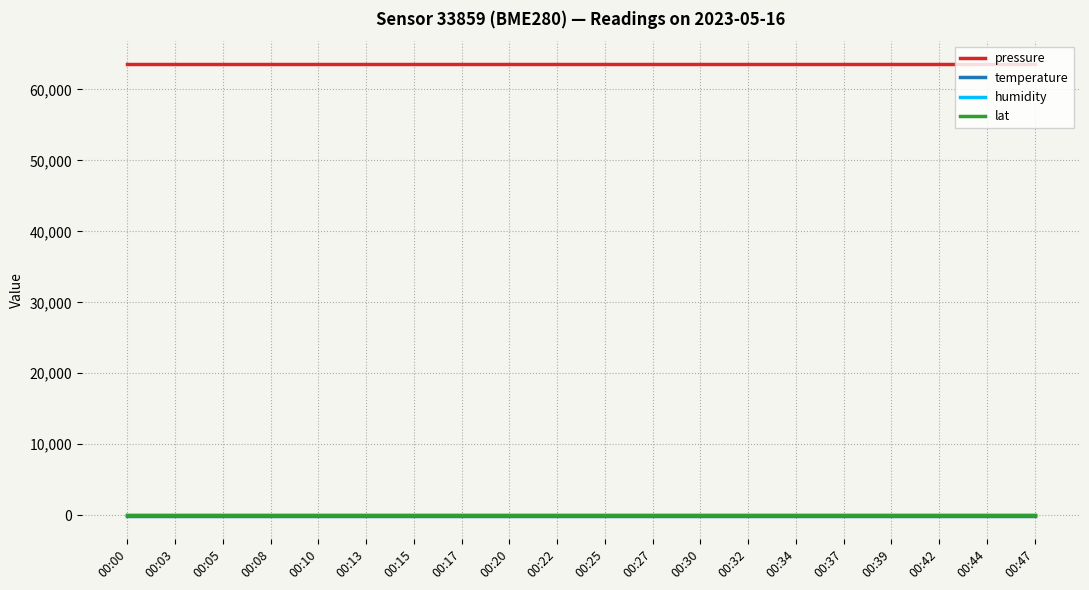

What is the greatest value displayed?

63601.6